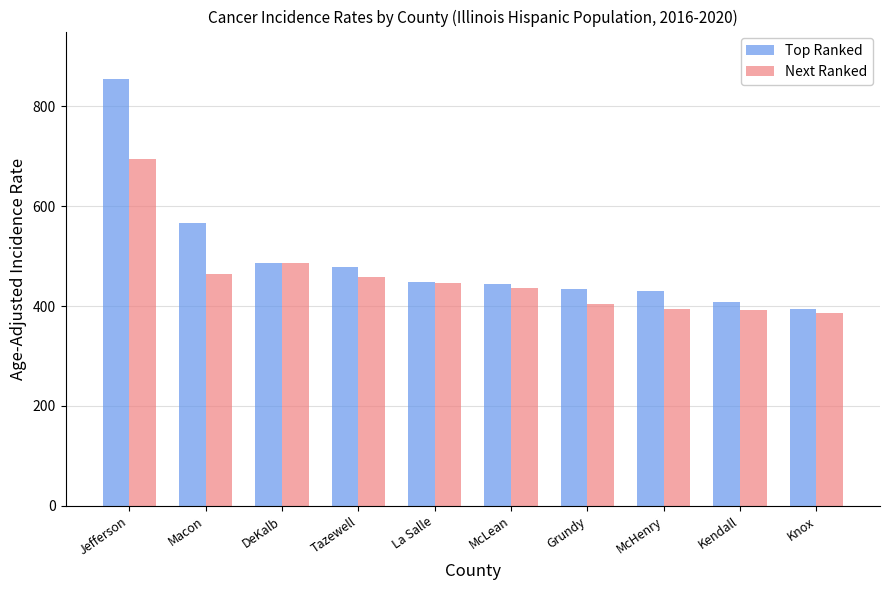

Which series has the widest spread of values?

Top Ranked